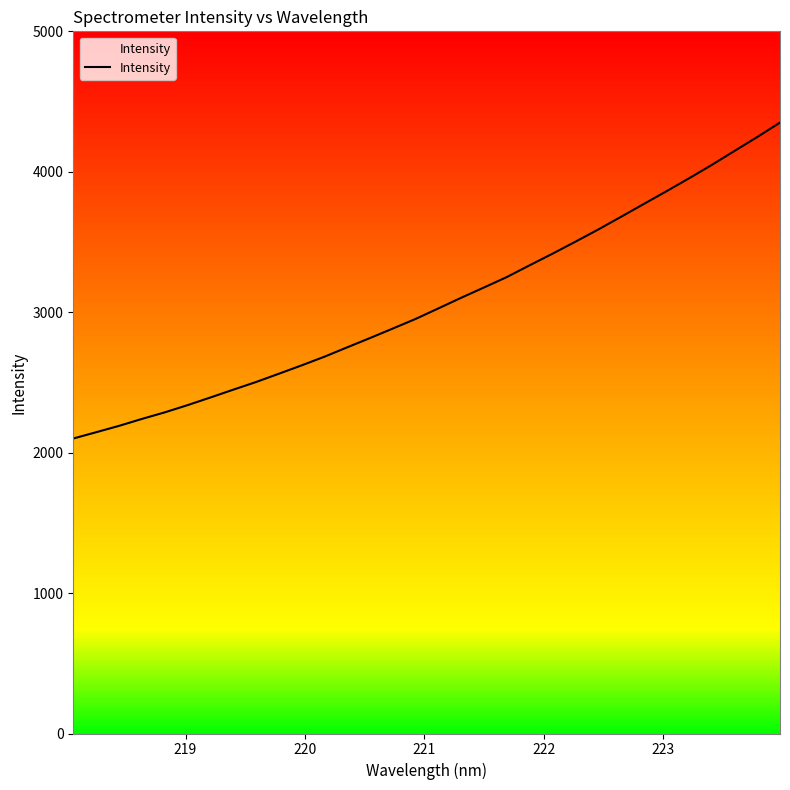

Count the number of categories in the chart.

32